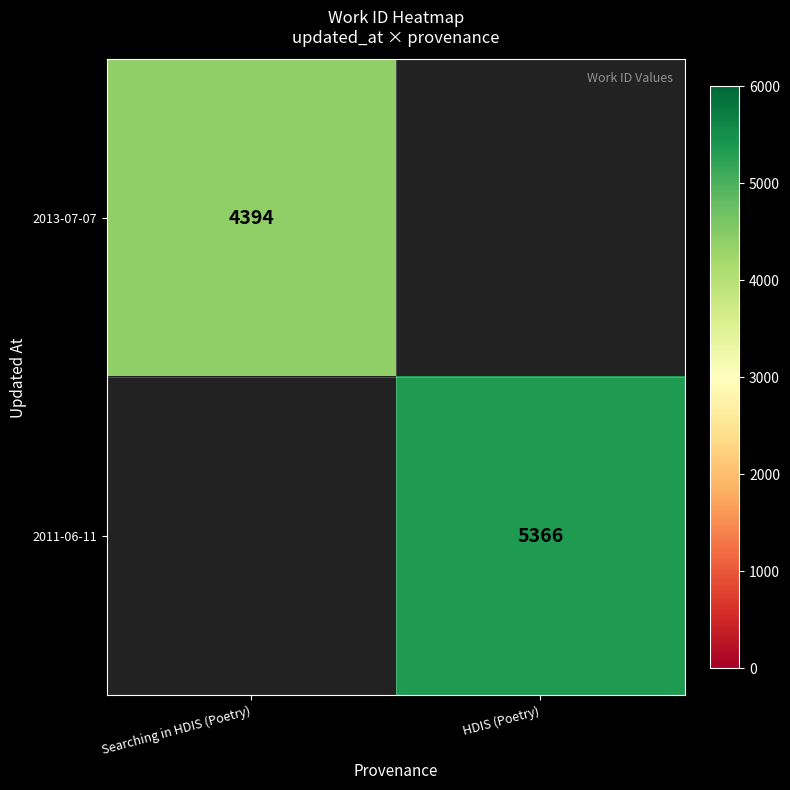

Is it true that 2011-06-11 equals 5366 at HDIS (Poetry)?

True